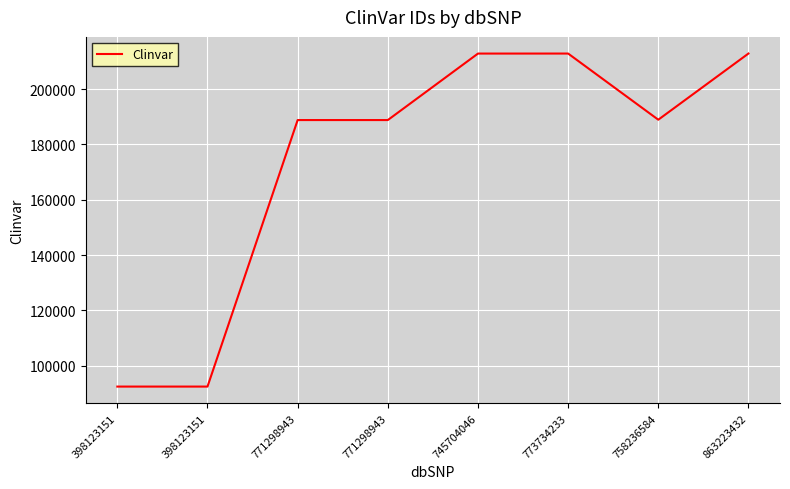

Is this an area chart (filled region under the line)?

No